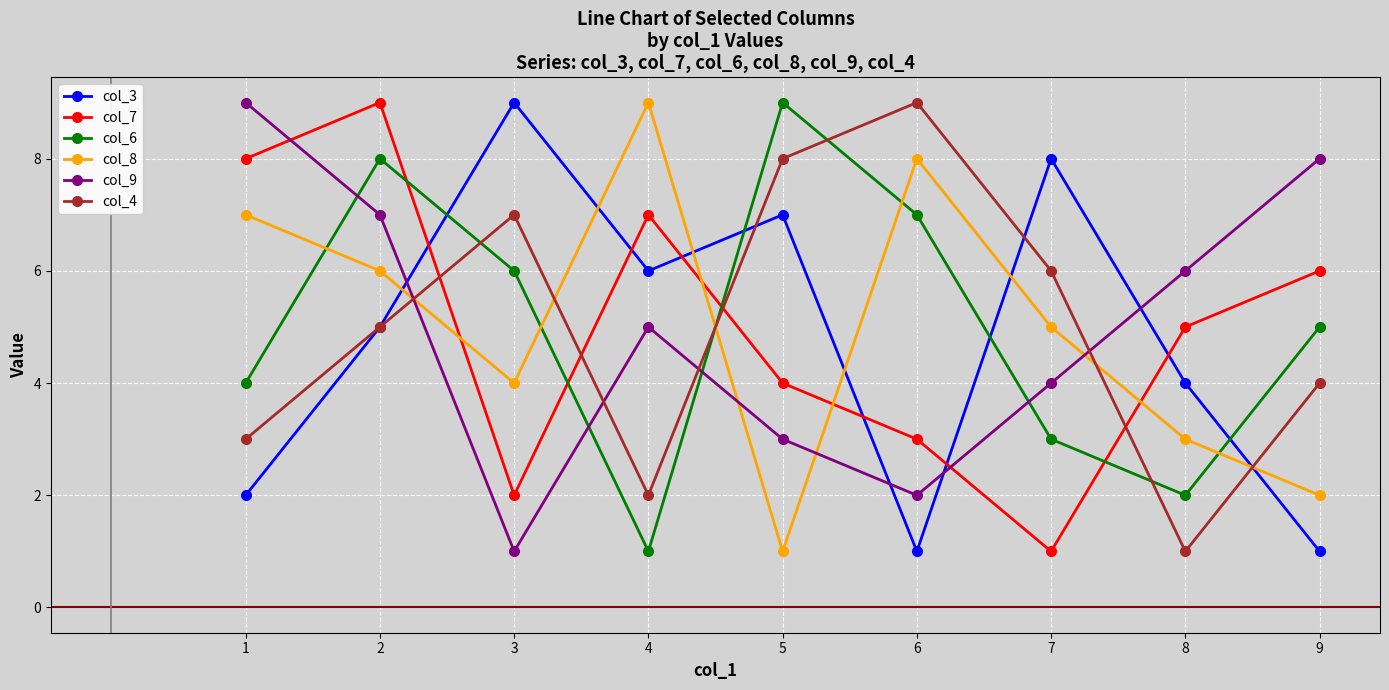

What is the smallest value displayed?

1